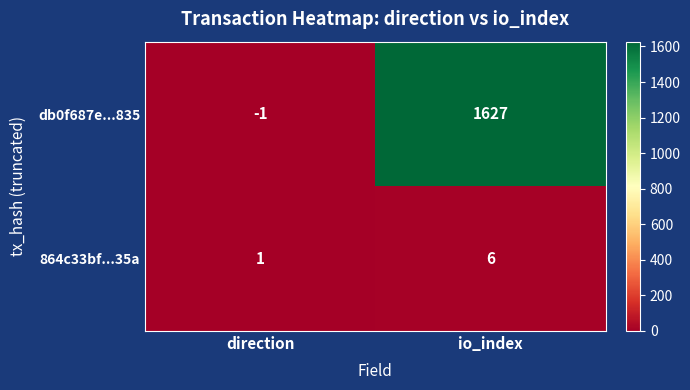

Rank the series at io_index from lowest to highest value.

864c33bf...35a, db0f687e...835